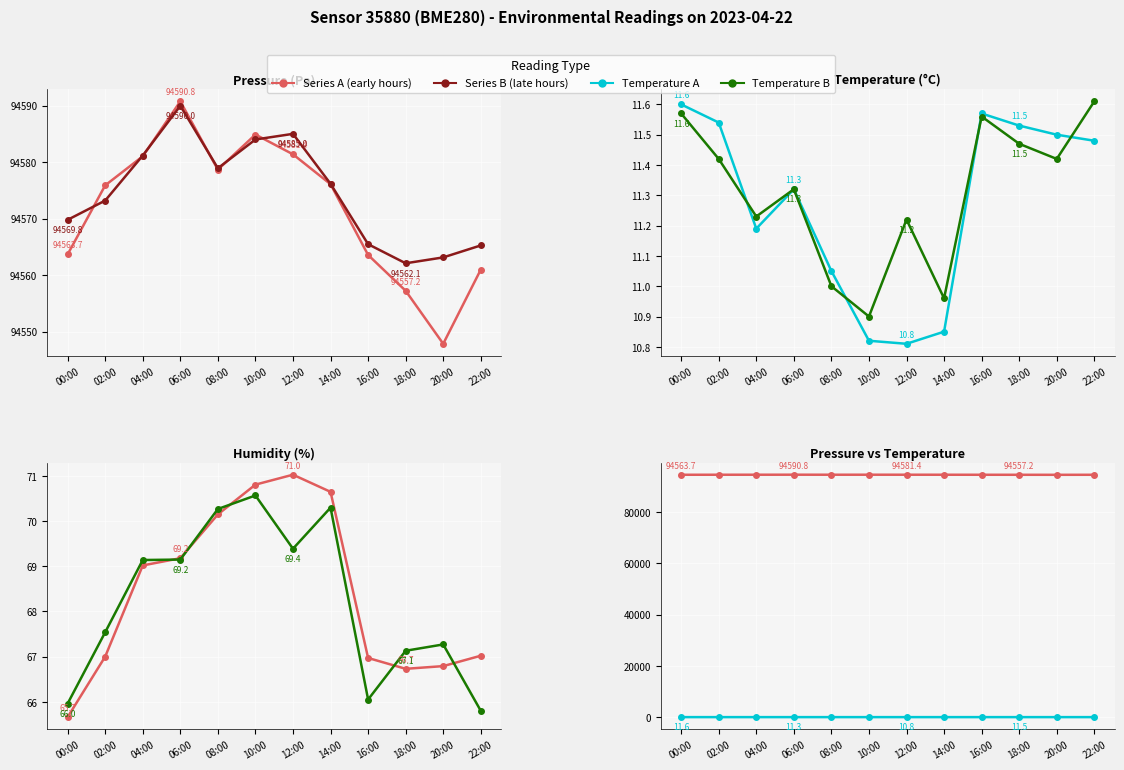

What is the label of the 1st point from the left?

00:00